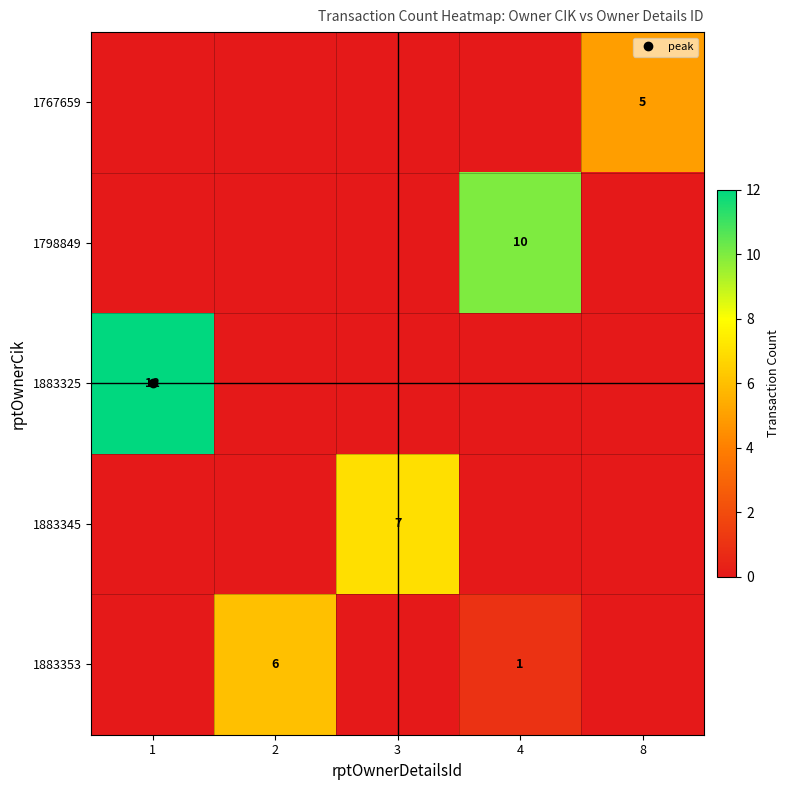

What is the difference between the 1798849 values at 8 and 4?

10